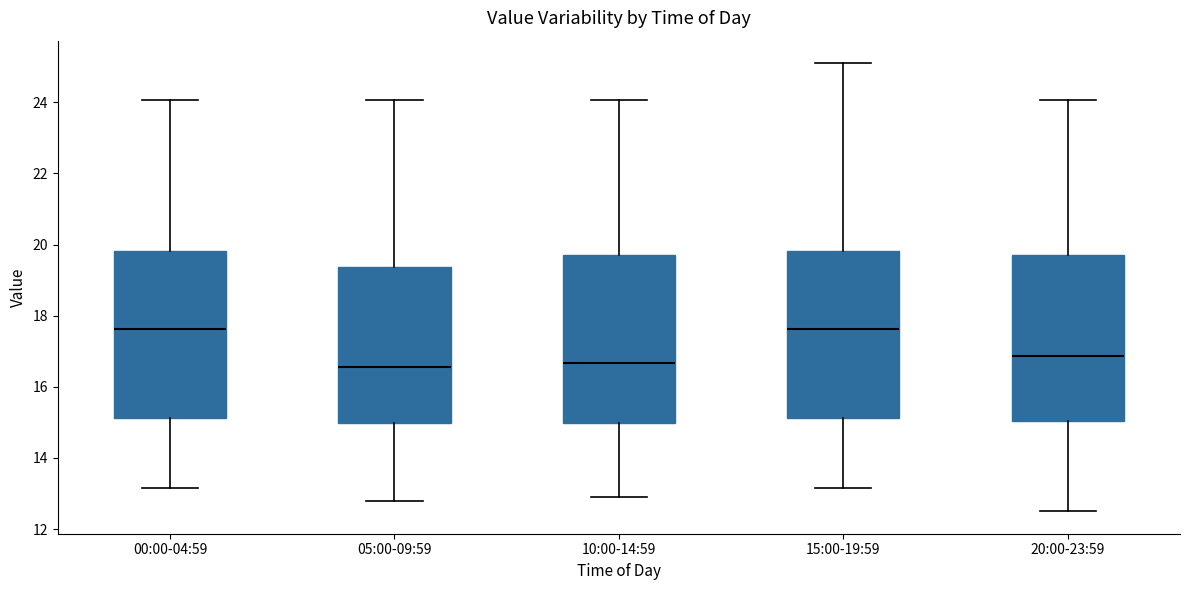

Reading left to right, read every box against the y-axis: the position of its median line, the range the box covers, and the ends of its whiskers. The values are not printed on the chart, so give them approximately, as read against the axis.

00:00-04:59: median 17.6, box 15.2 to 19.8, whiskers 13.2 to 24.0
05:00-09:59: median 16.6, box 15.0 to 19.4, whiskers 12.8 to 24.0
10:00-14:59: median 16.6, box 15.0 to 19.8, whiskers 13.0 to 24.0
15:00-19:59: median 17.6, box 15.2 to 19.8, whiskers 13.2 to 25.2
20:00-23:59: median 16.8, box 15.0 to 19.8, whiskers 12.6 to 24.0